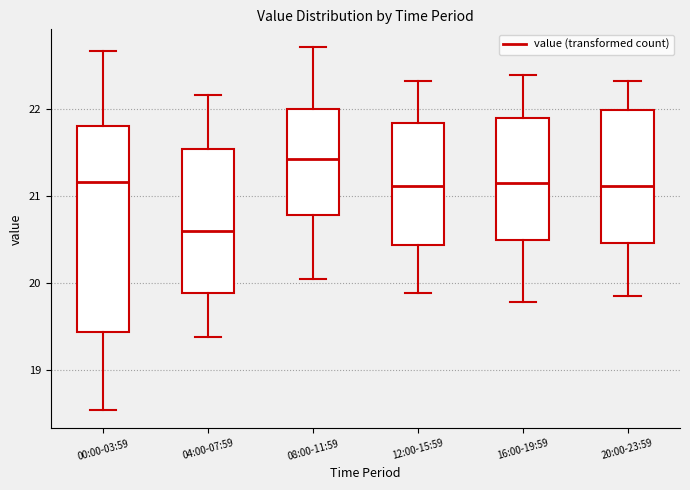

Where is the lower edge of the box for 04:00-07:59 on the y-axis? The values are not printed on the chart, so give them approximately, as read against the axis.

19.9